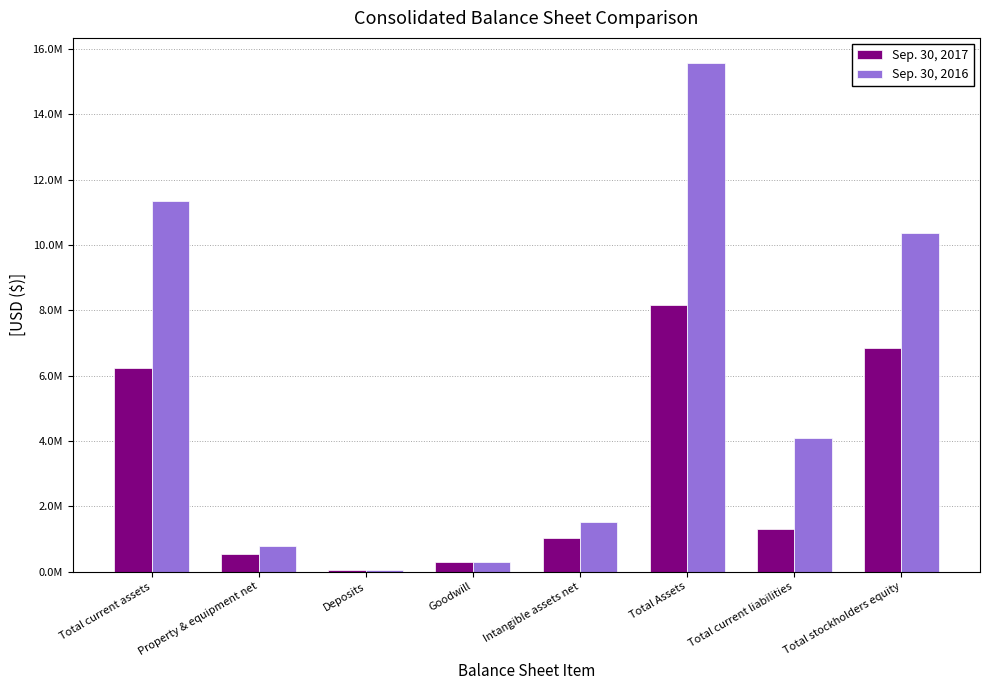

Which series has the largest range (max minus min)?

Sep. 30, 2016